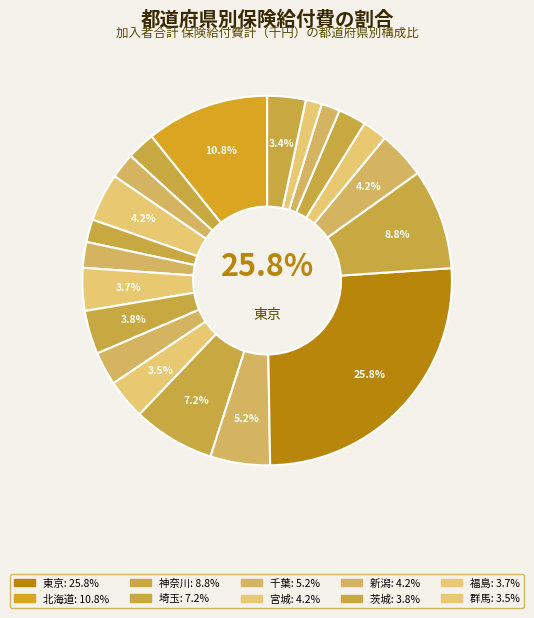

To the nearest percent, what is the difference between the largest and smallest slice percentages?

24%